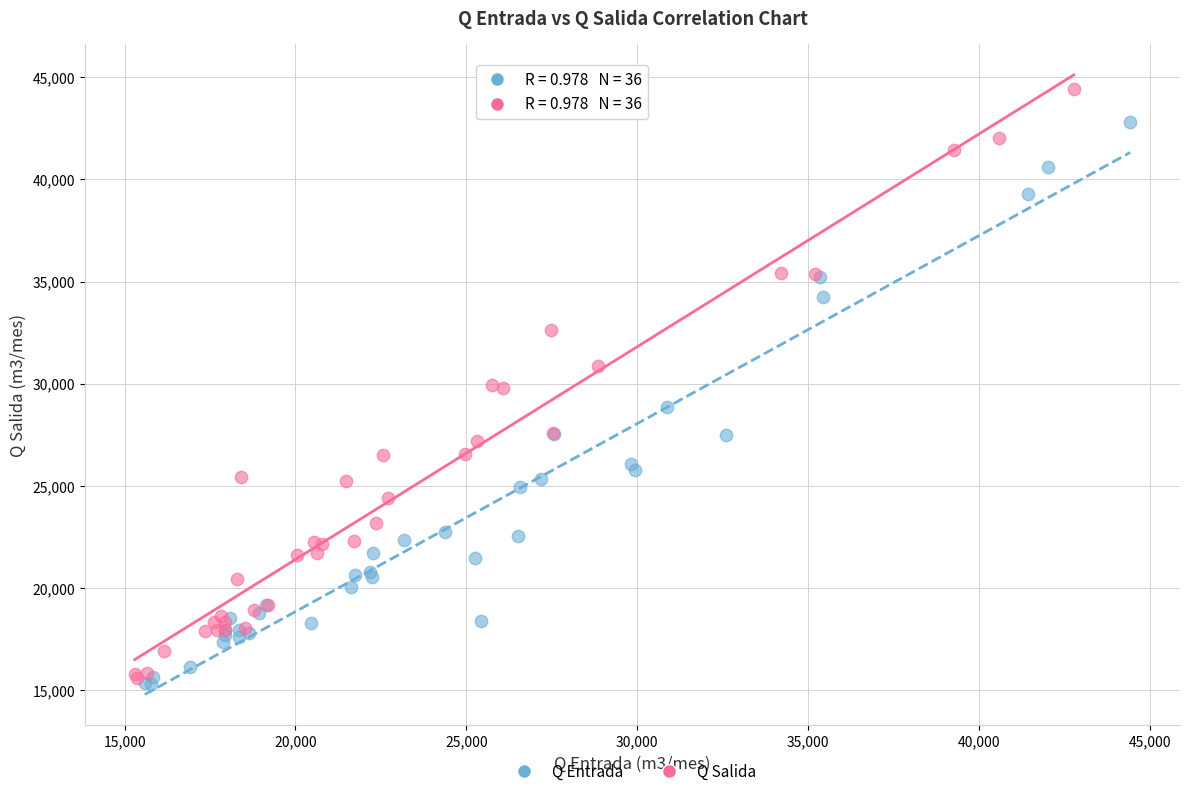

Which series contains the highest Y value?

Q Salida